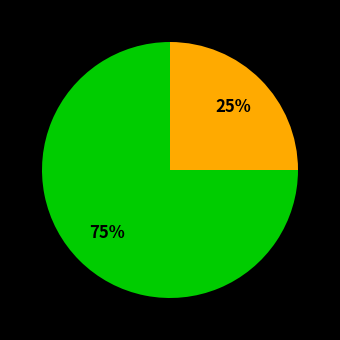

To the nearest percent, what is the difference between the largest and smallest slice percentages?

50%